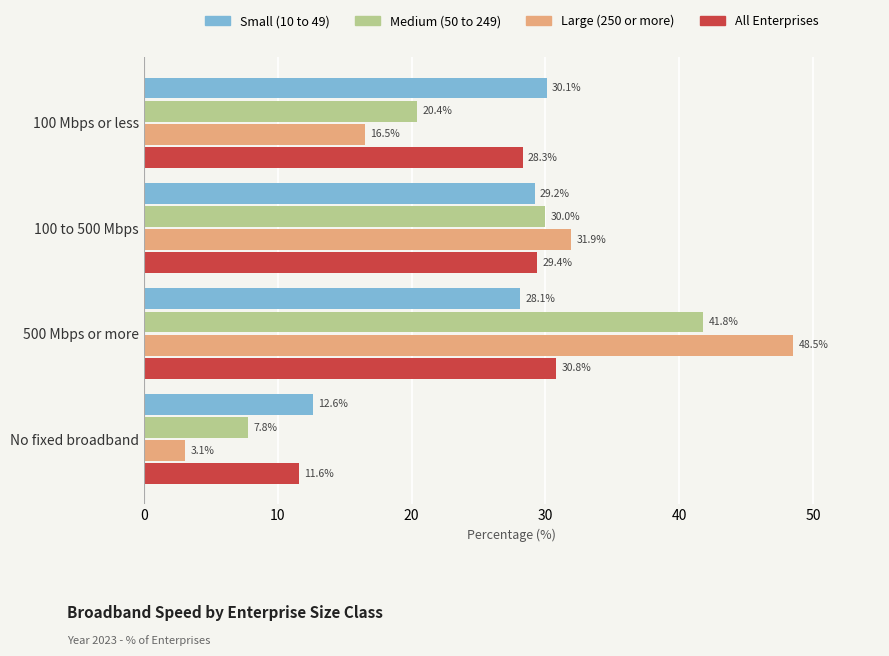

What is the difference between the maximum and minimum values in the All Enterprises series?

19.2